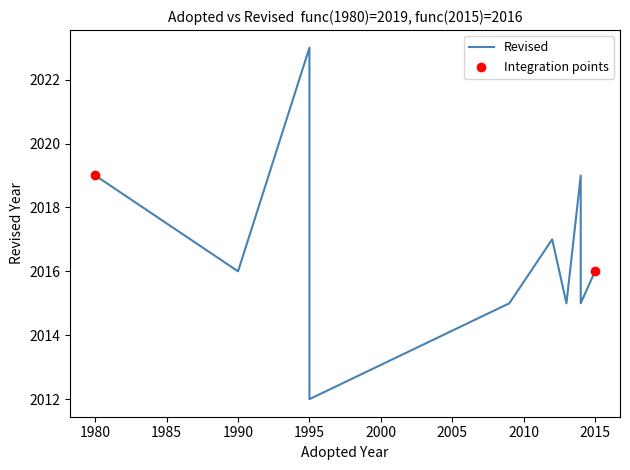

Between 2014 and 2014, which is larger?

2014